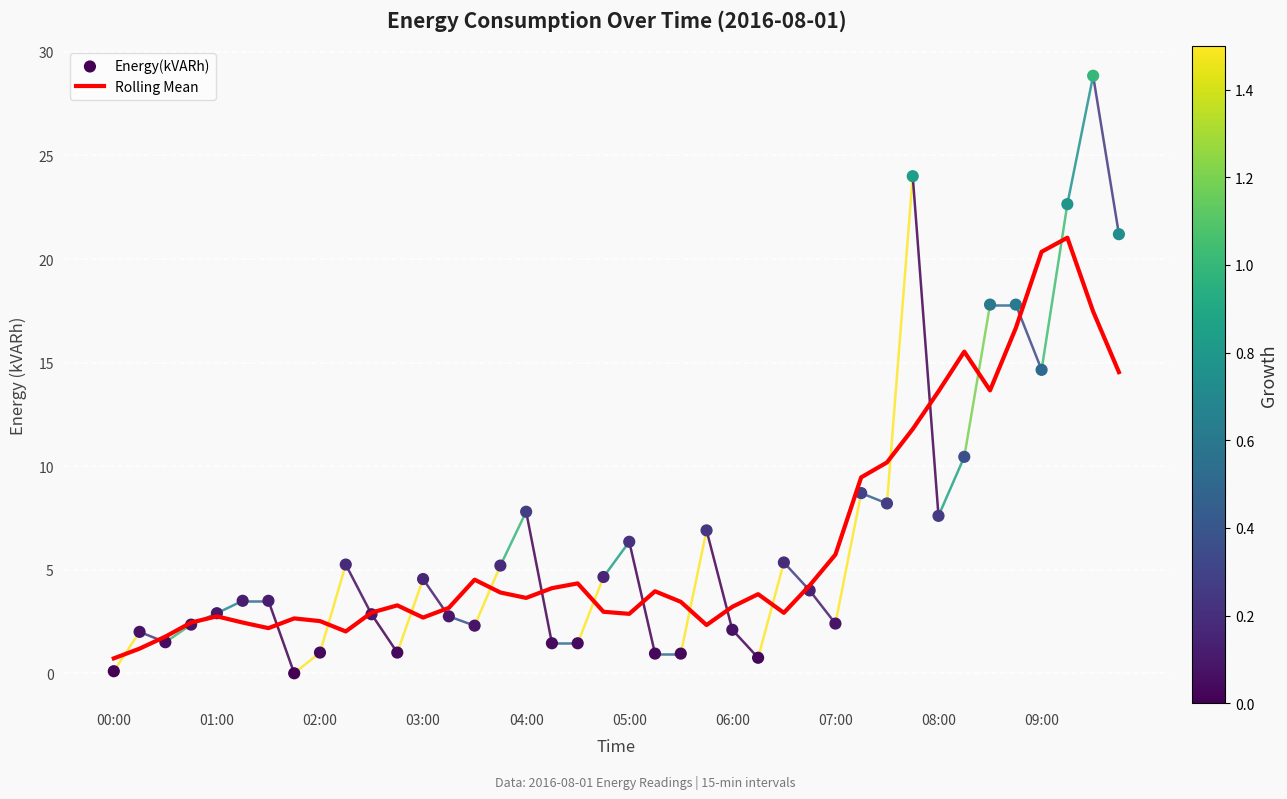

Which series reaches the maximum Y coordinate?

Energy(kVARh)